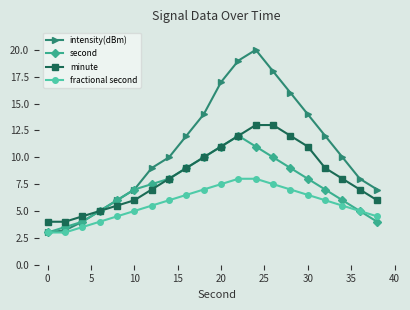

Which series has the widest spread of values?

intensity(dBm)